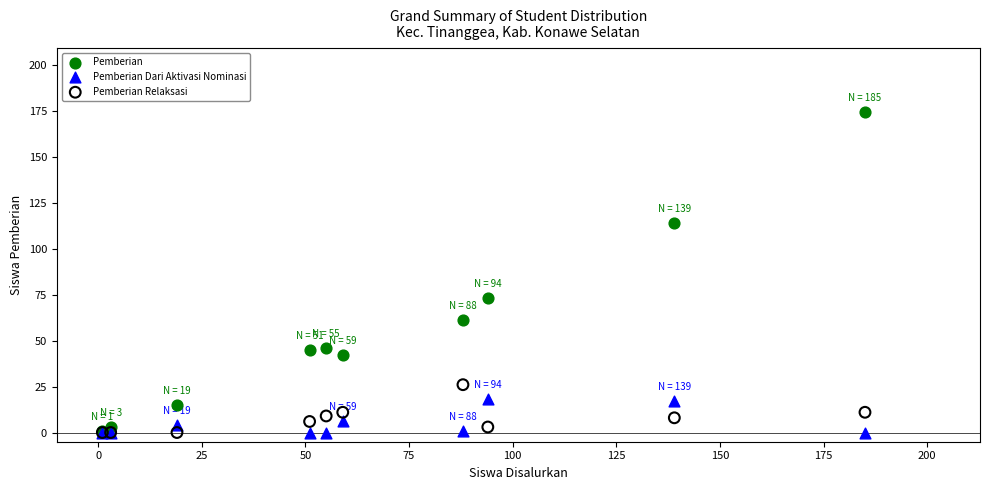

What are all the series names shown in the legend?

Pemberian, Pemberian Dari Aktivasi Nominasi, Pemberian Relaksasi